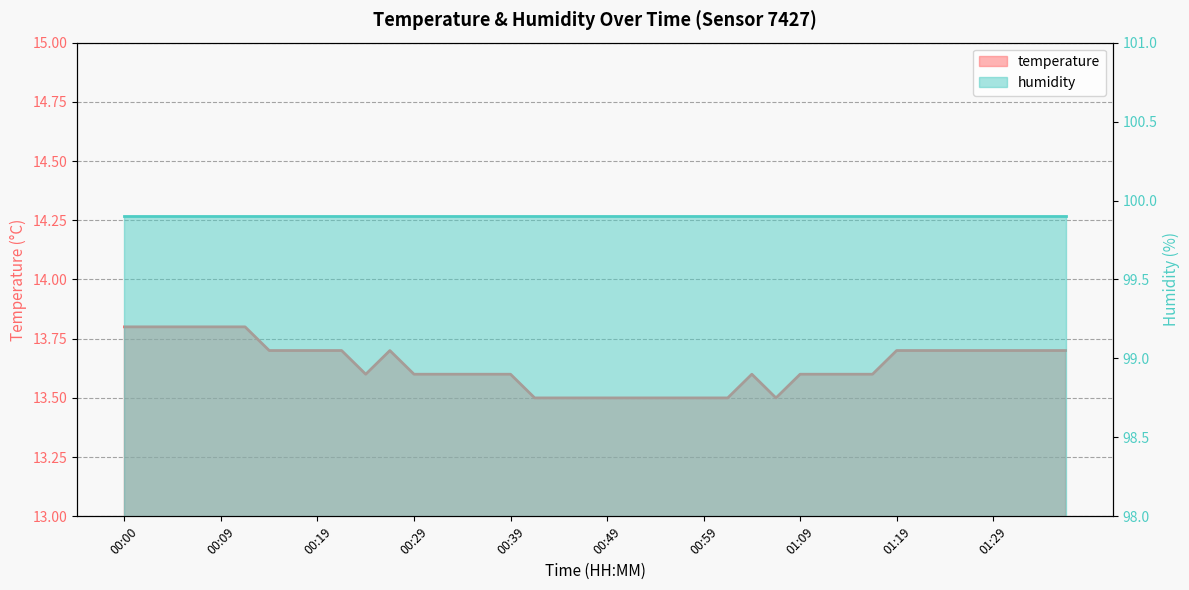

Is it true that the value at 01:14 is 3.9?

False